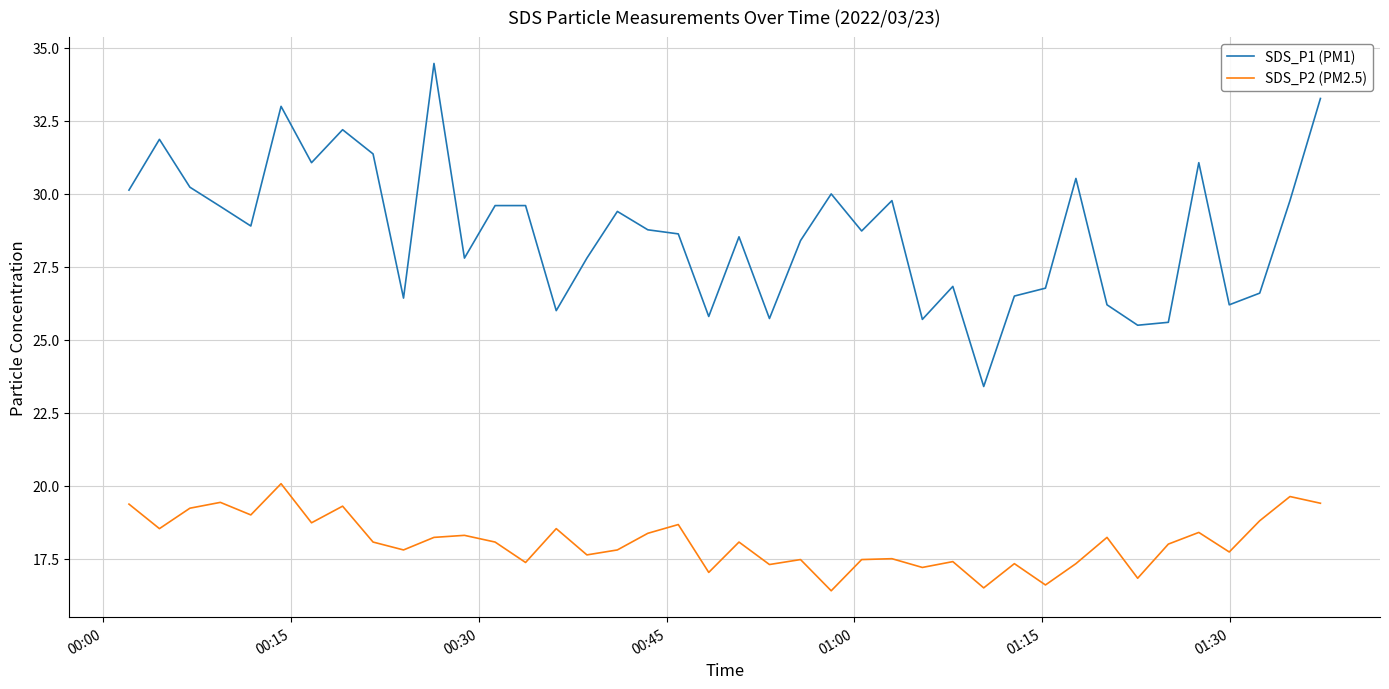

Which series has the largest total across all categories?

SDS_P1 (PM1)